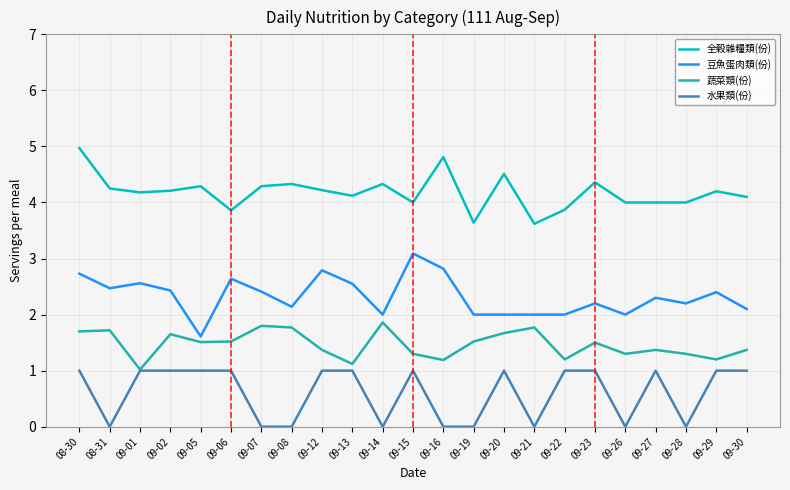

What is the average value of the 蔬菜類(份) series?

1.5